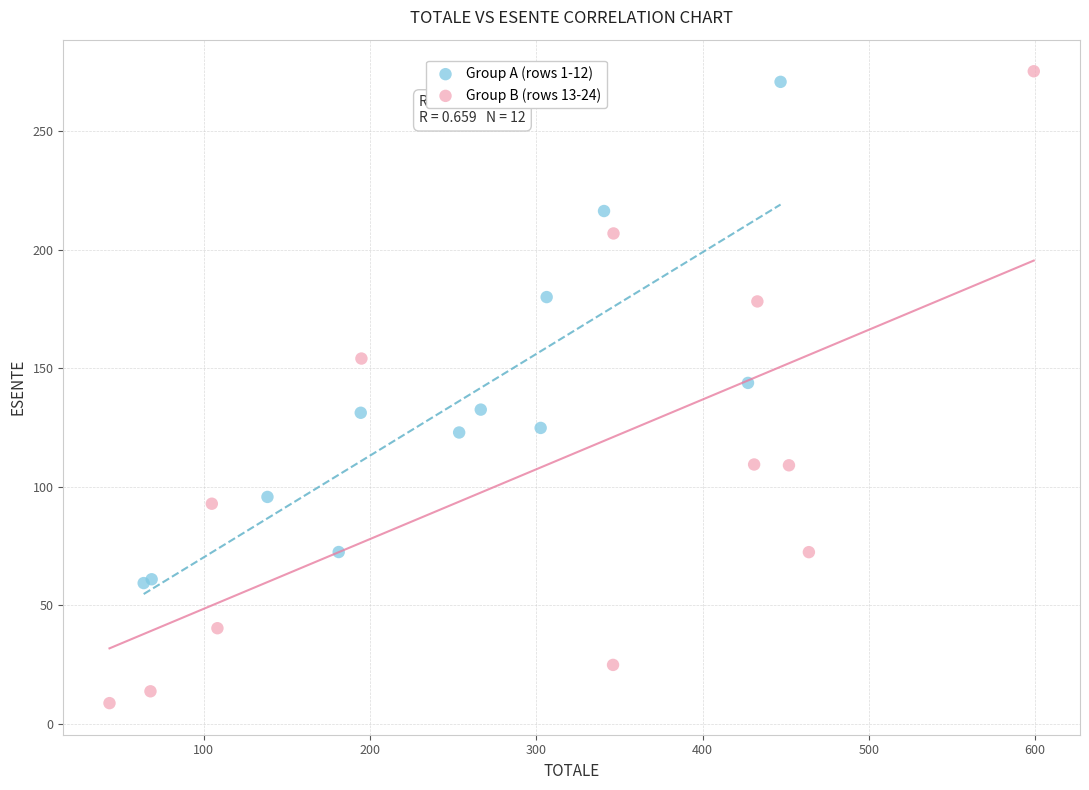

Which series reaches the maximum Y coordinate?

Group B (rows 13-24)